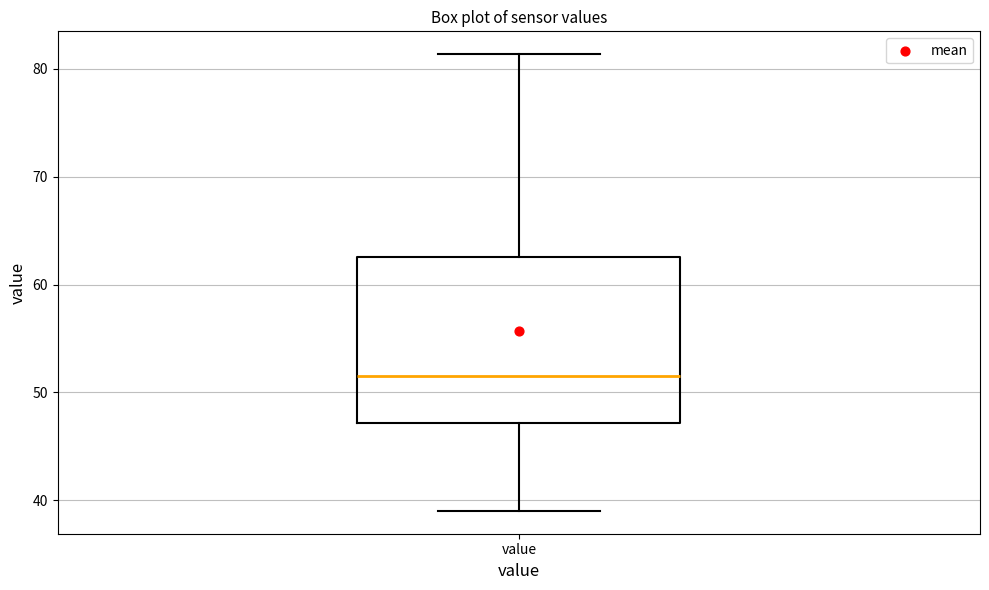

Read this box plot against the y-axis: the position of the median line, the range covered by the box, and the ends of both whiskers. The values are not printed on the chart, so give them approximately, as read against the axis.

median 52, box 47 to 63, whiskers 39 to 81